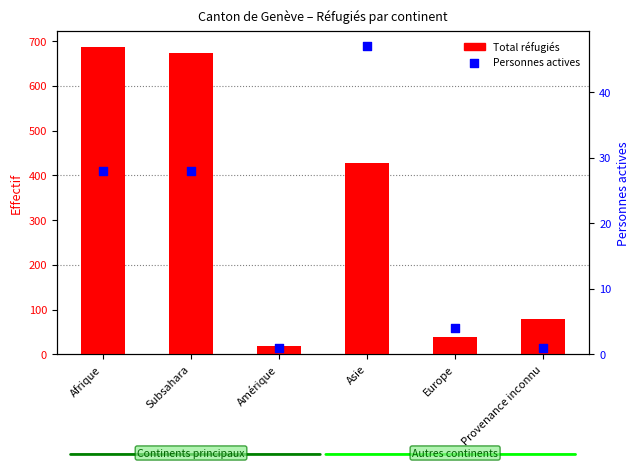

At which category is the sum across all series the highest?

Afrique